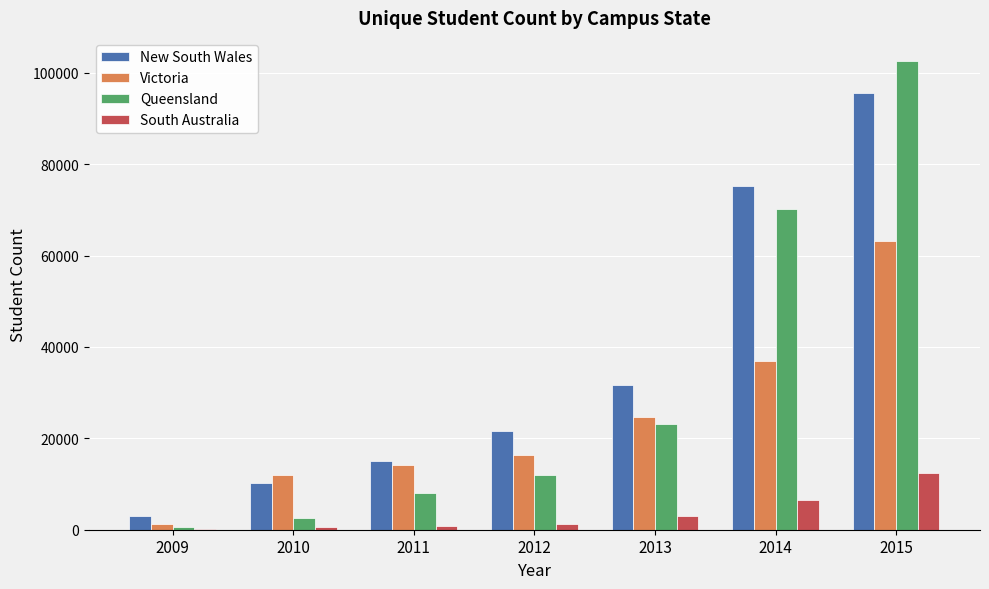

At which label is New South Wales closest to 49348?

2013